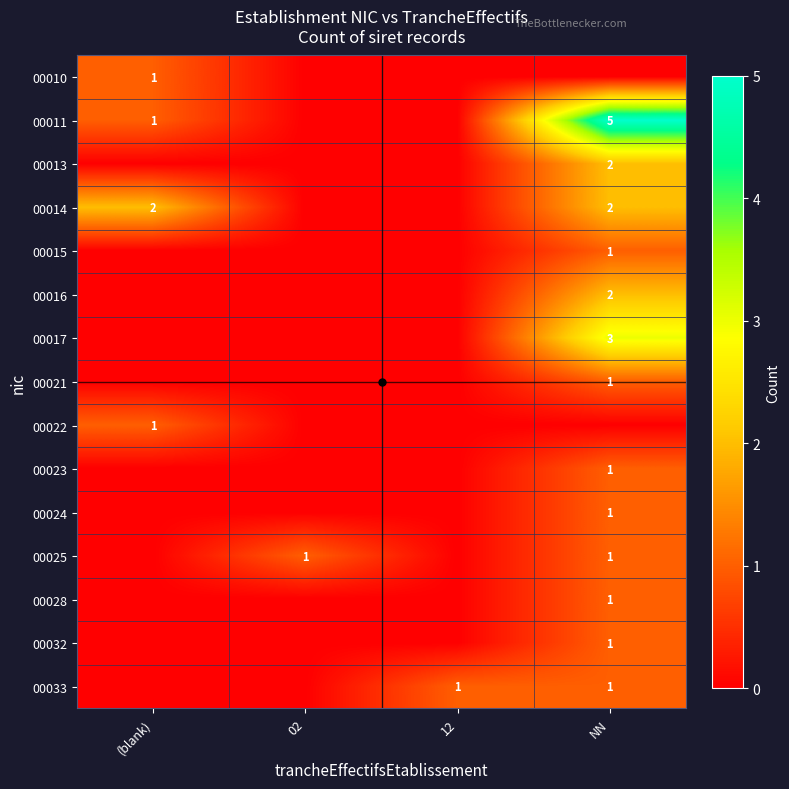

The value of row_5 at NN is 3. True or false?

False